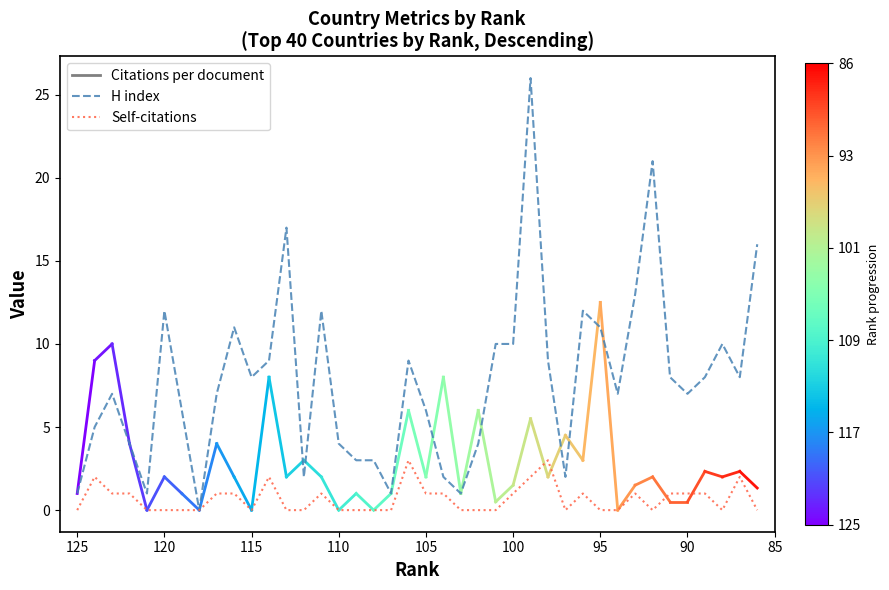

True or false: H index and Self-citations intersect in this chart.

False